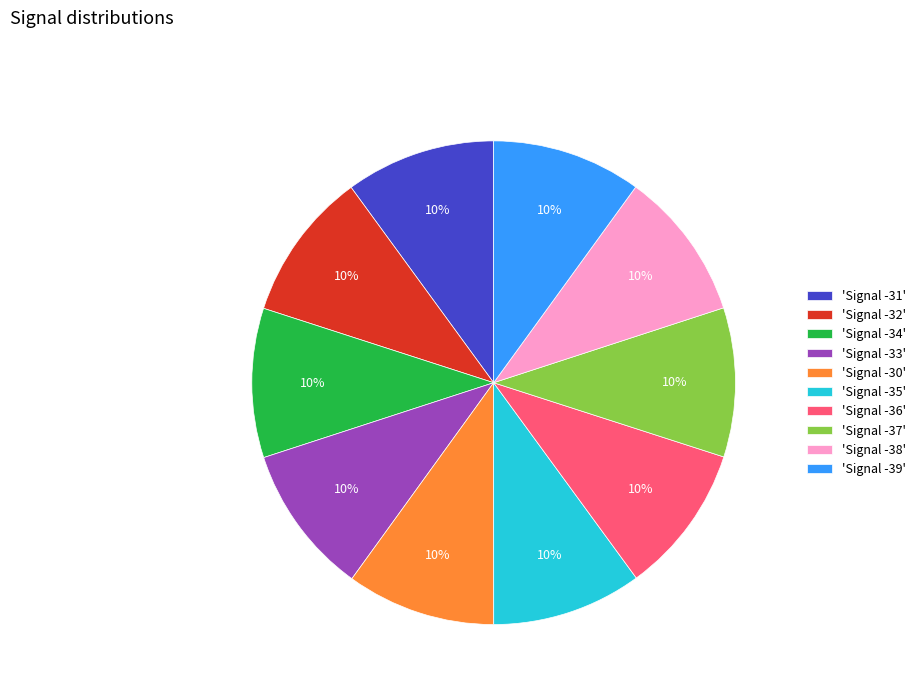

Is it true that 'Signal -31' is 10% of the pie?

True